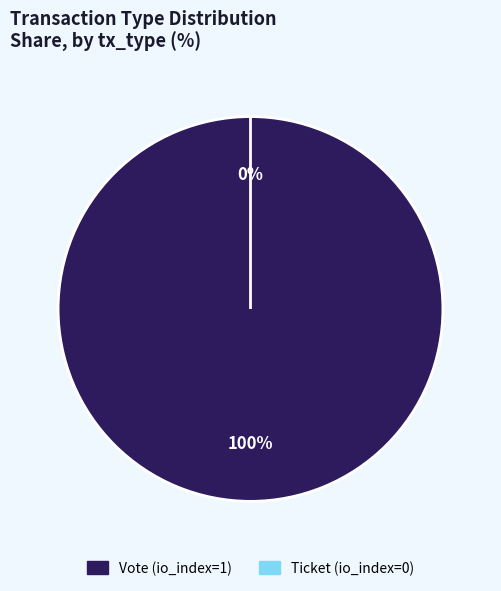

Does Ticket (io_index=0) represent more than half of the total?

No